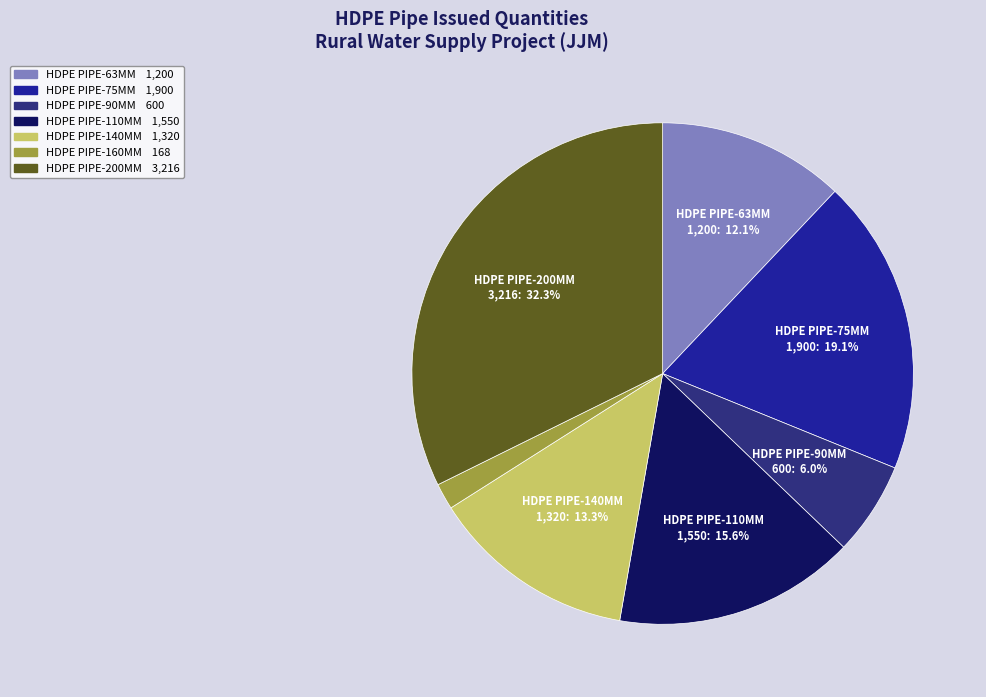

Count the number of slices in the pie.

7